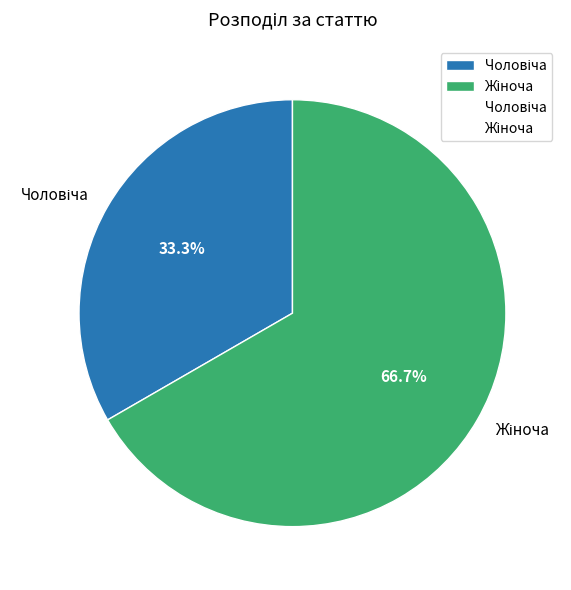

To the nearest percent, what is the average slice percentage?

50%